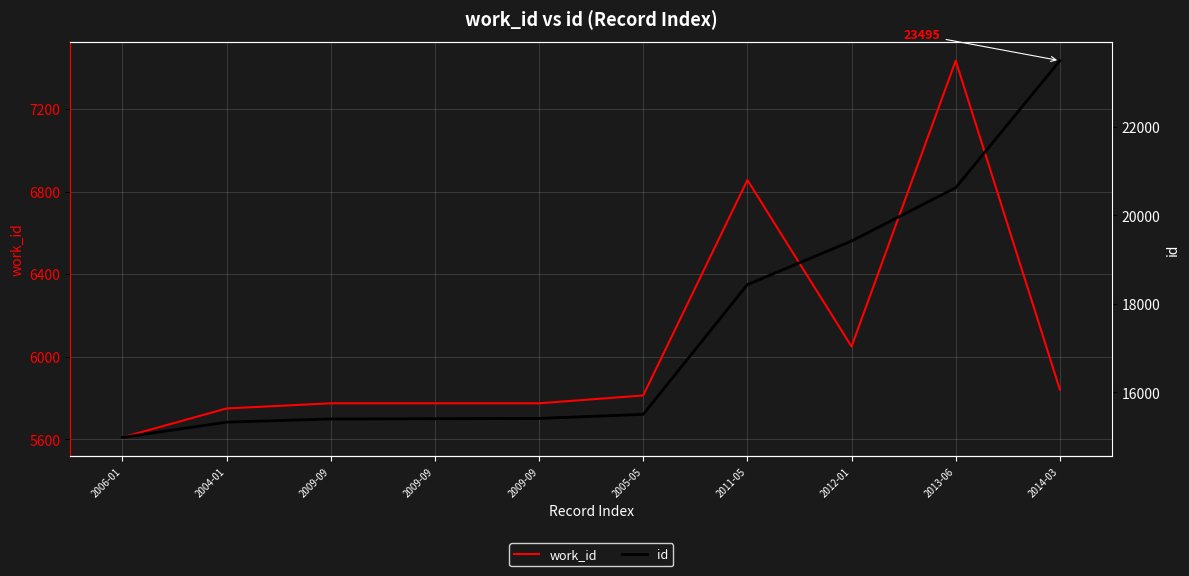

Is the value of id at 2011-05 greater than the value of work_id at 2011-05?

Yes